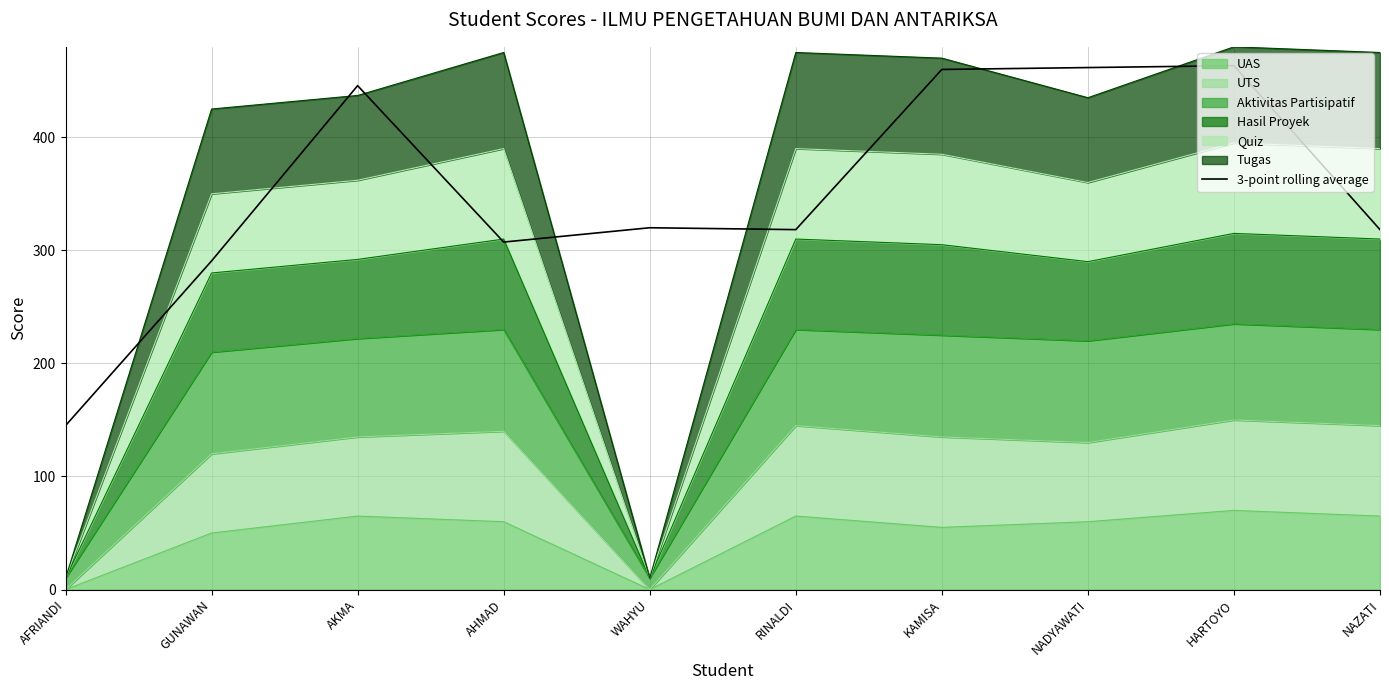

Reading left to right, what are all the values shown in this chart?

145.0	290.7	445.7	307.3	320.0	318.3	460.0	461.7	463.3	318.3